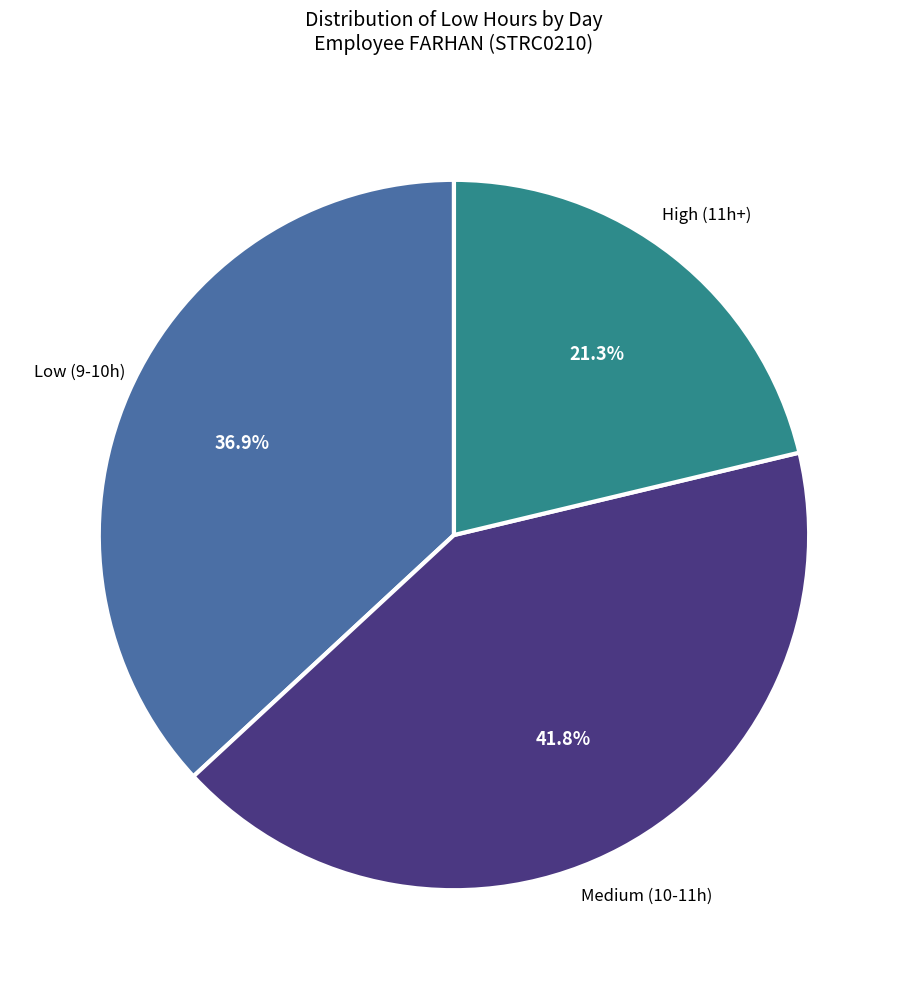

Which category has the biggest portion of the pie?

Medium (10-11h)